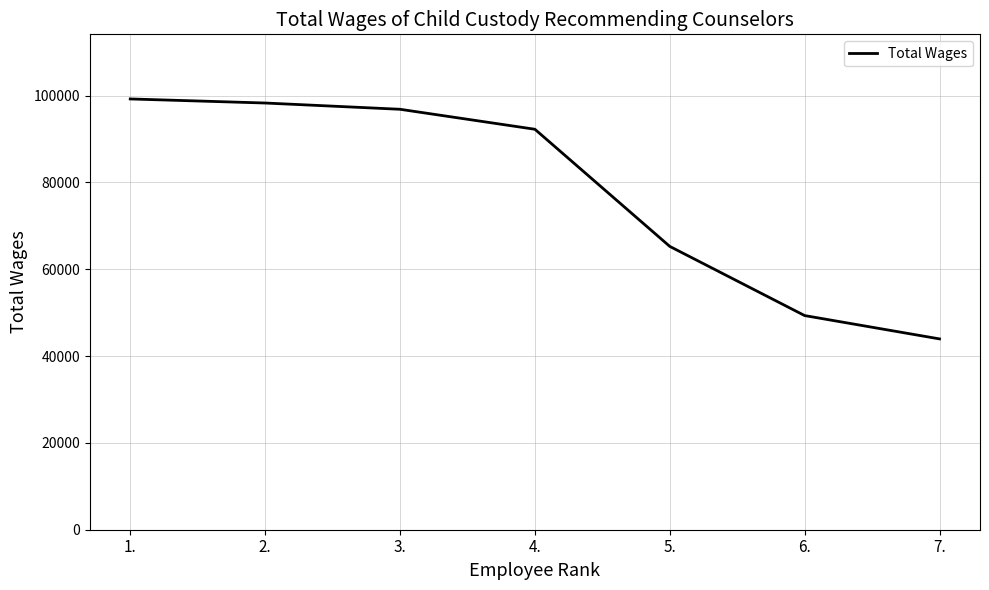

Count the number of categories in the chart.

7